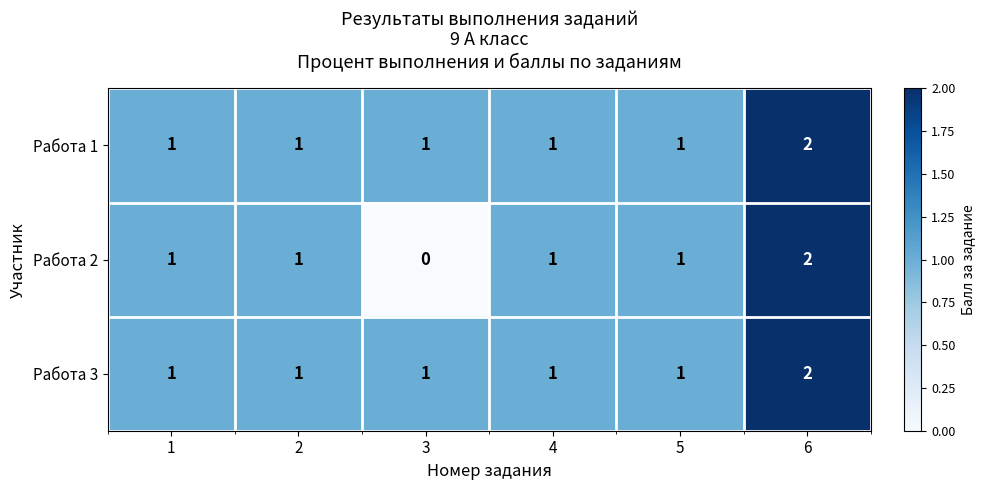

Count the number of categories in the chart.

6